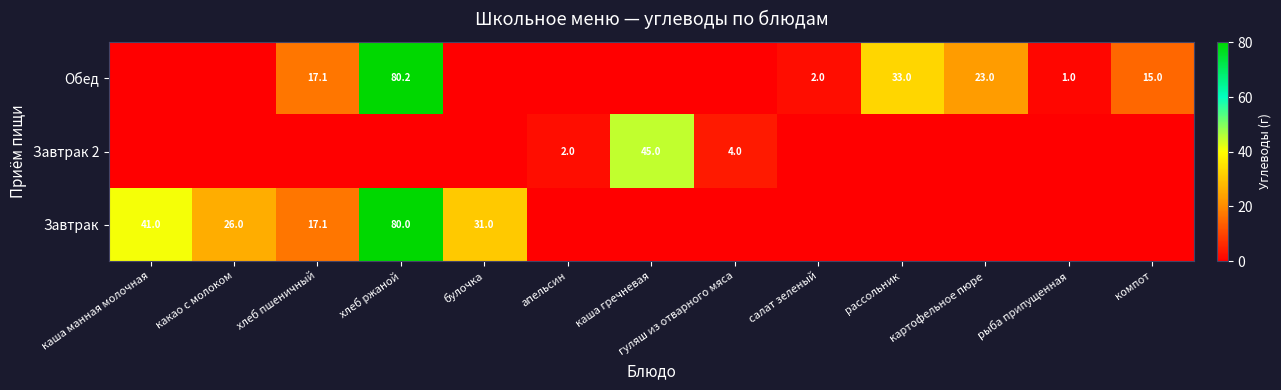

The Обед series shows 1.0 at рыба припущенная. True or false?

True